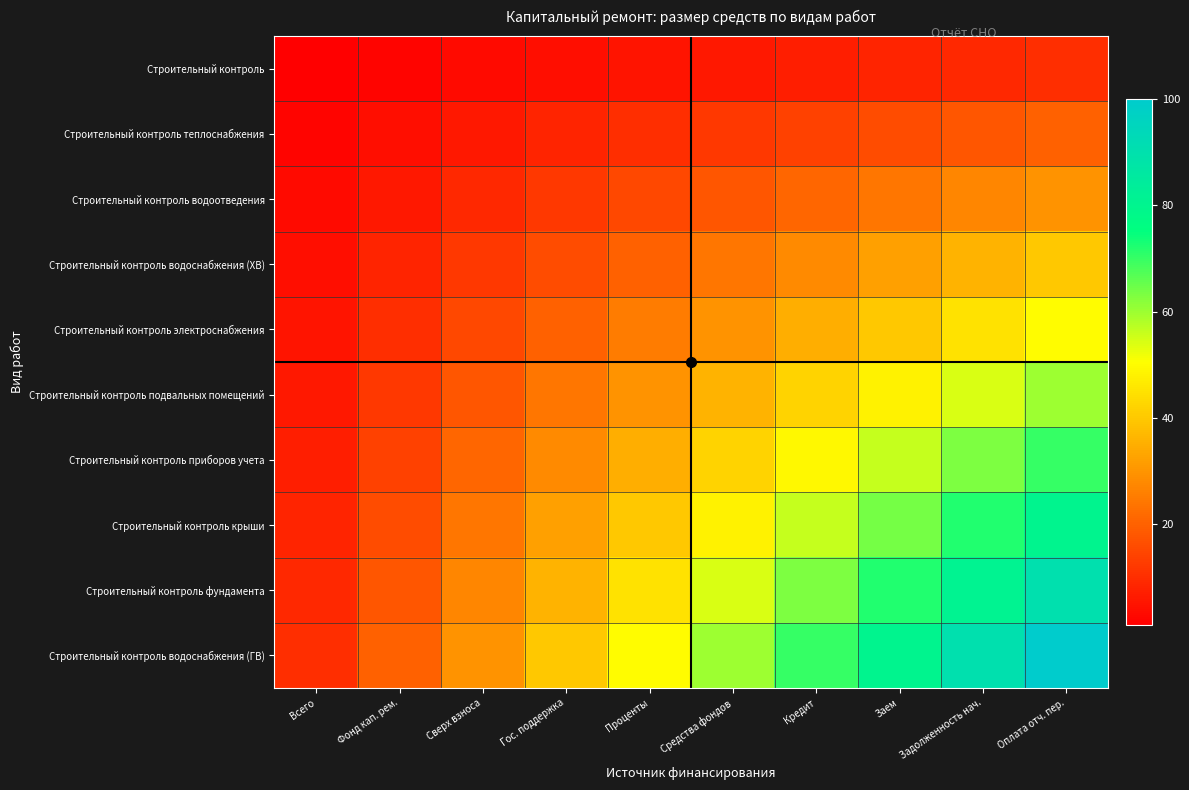

Which label corresponds to the smallest value in the chart?

Всего